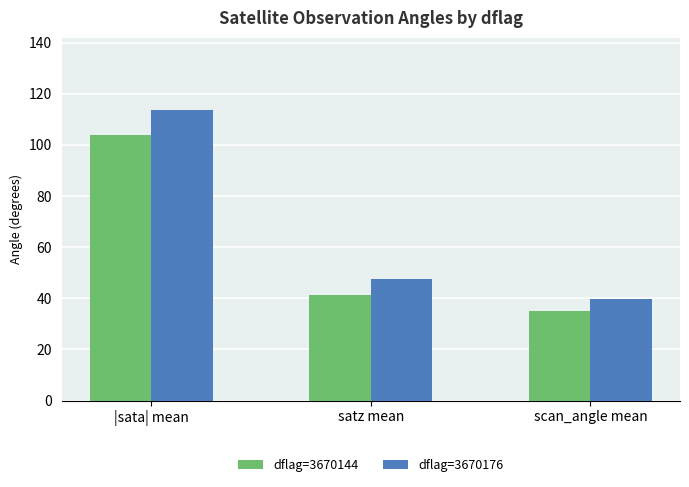

Which category has the highest value in the dflag=3670176 series?

|sata| mean